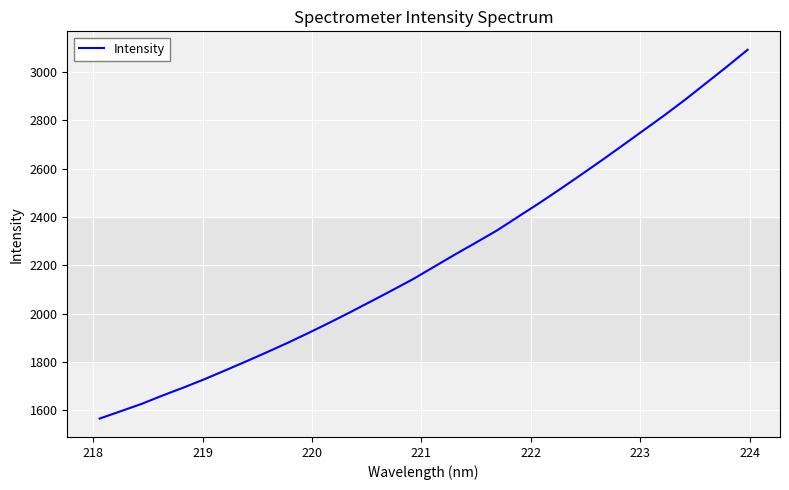

What is the difference between the maximum and minimum values?

1527.1